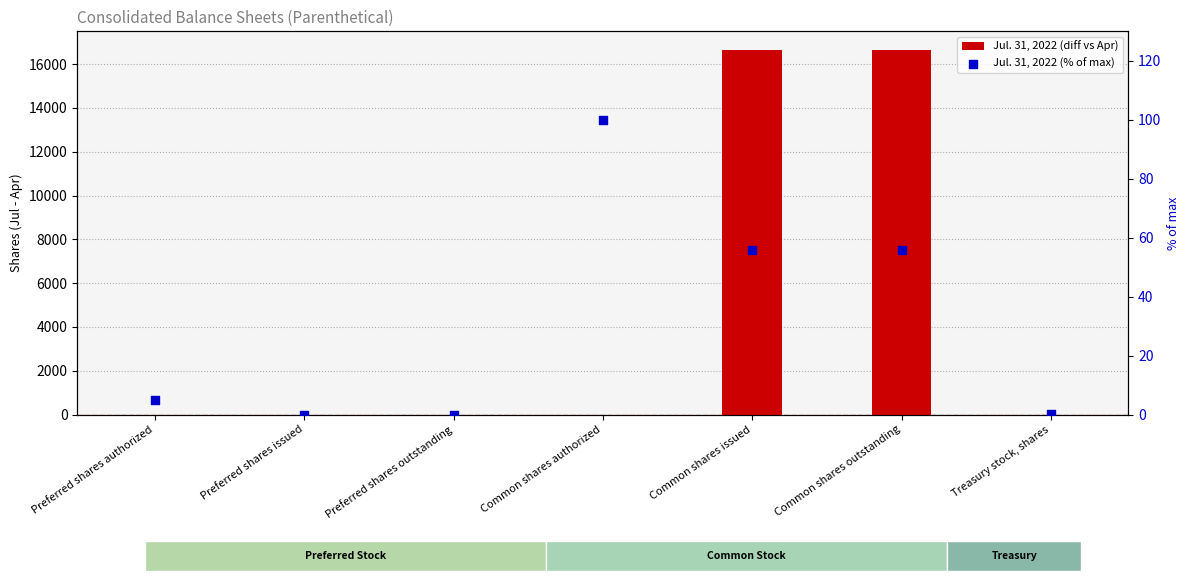

What is the total value across all series at Preferred shares authorized?

5.0